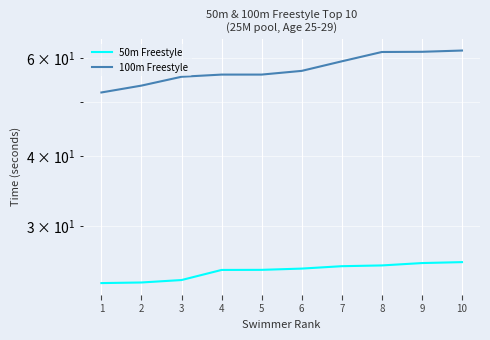

At which category is the sum across all series the highest?

10